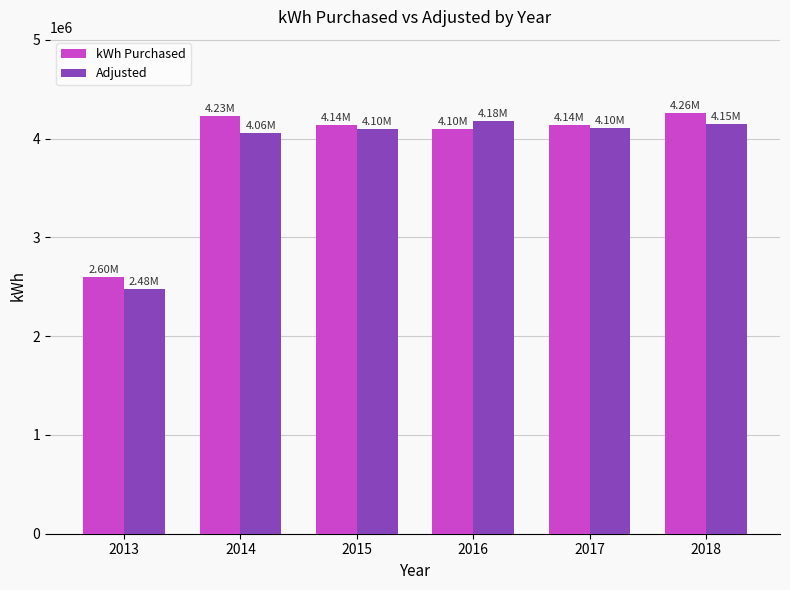

What is the value of the Adjusted bar at the 1st from the left?

2478975.8